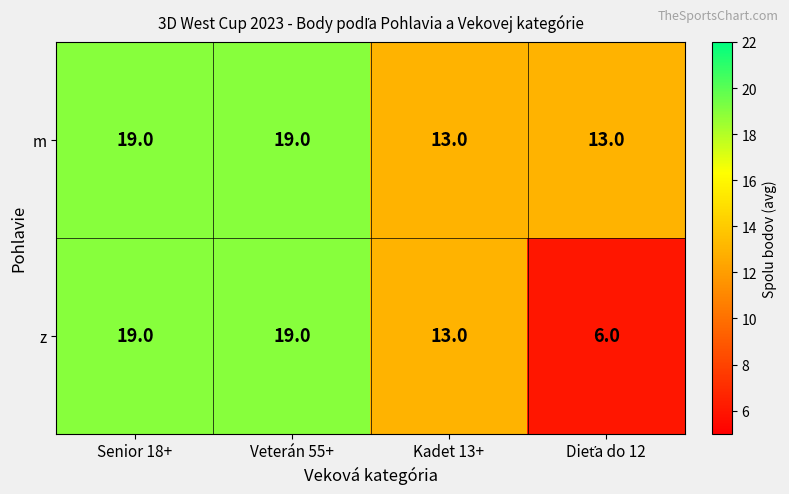

Which series has the largest total across all categories?

m